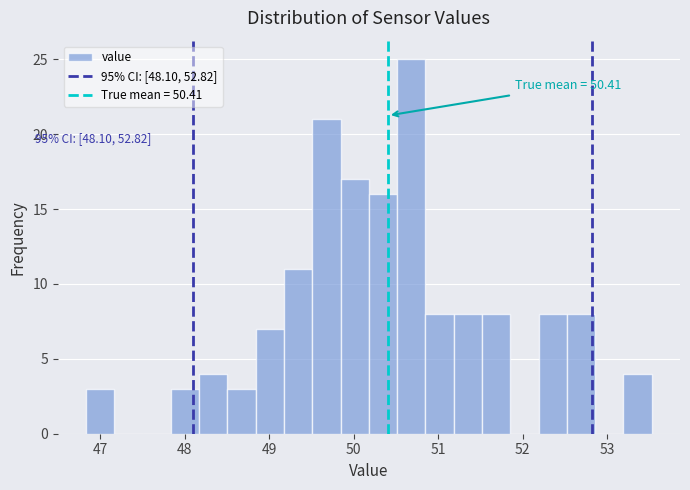

Read against the x-axis, roughly where is the centre of the tallest bar?

50.7